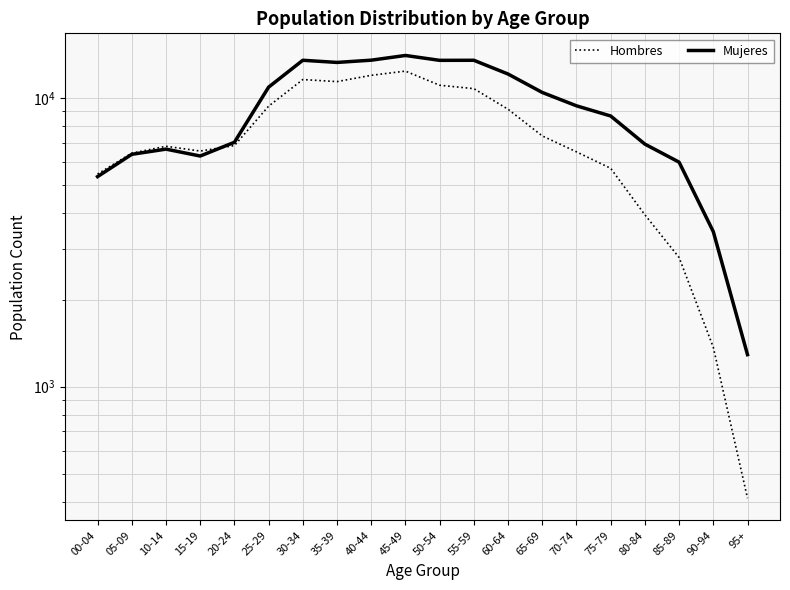

What is the value of the Hombres point at the 6th from the left?

9363